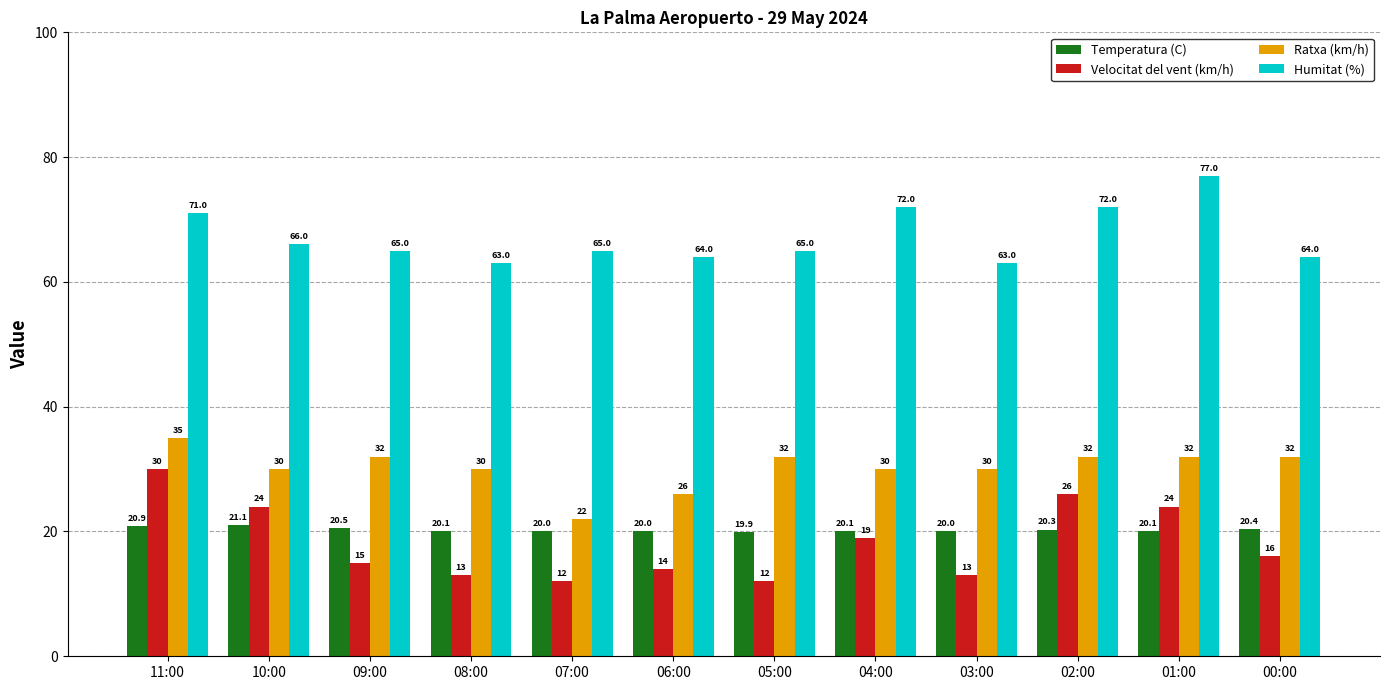

How many values in the Ratxa (km/h) series are below 32?

6